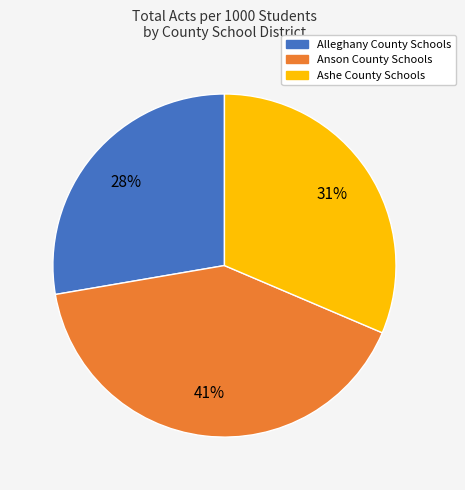

Combined, do Alleghany County Schools and Ashe County Schools account for over 50%?

Yes